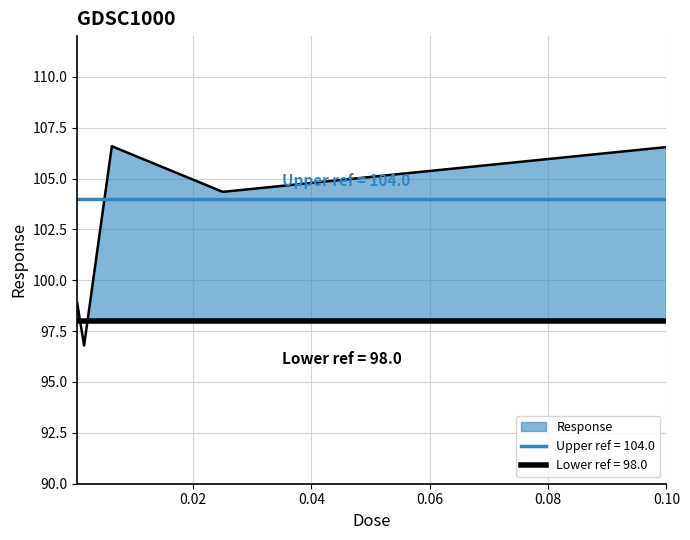

What is the sum of all values?

513.2